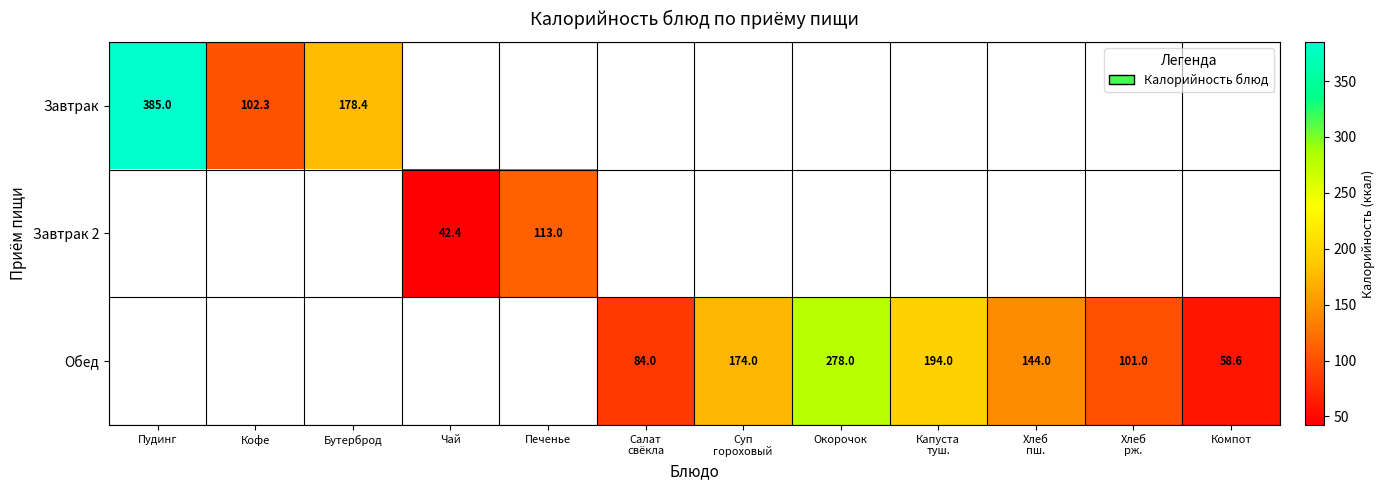

What is the maximum value shown in the chart?

385.0